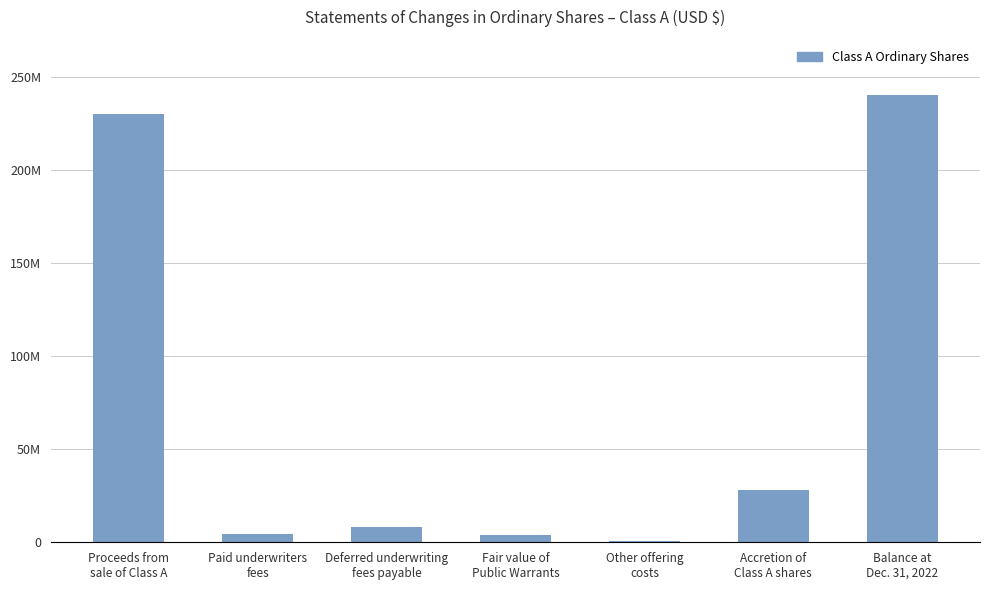

Which label corresponds to the smallest value in the chart?

Other offering
costs